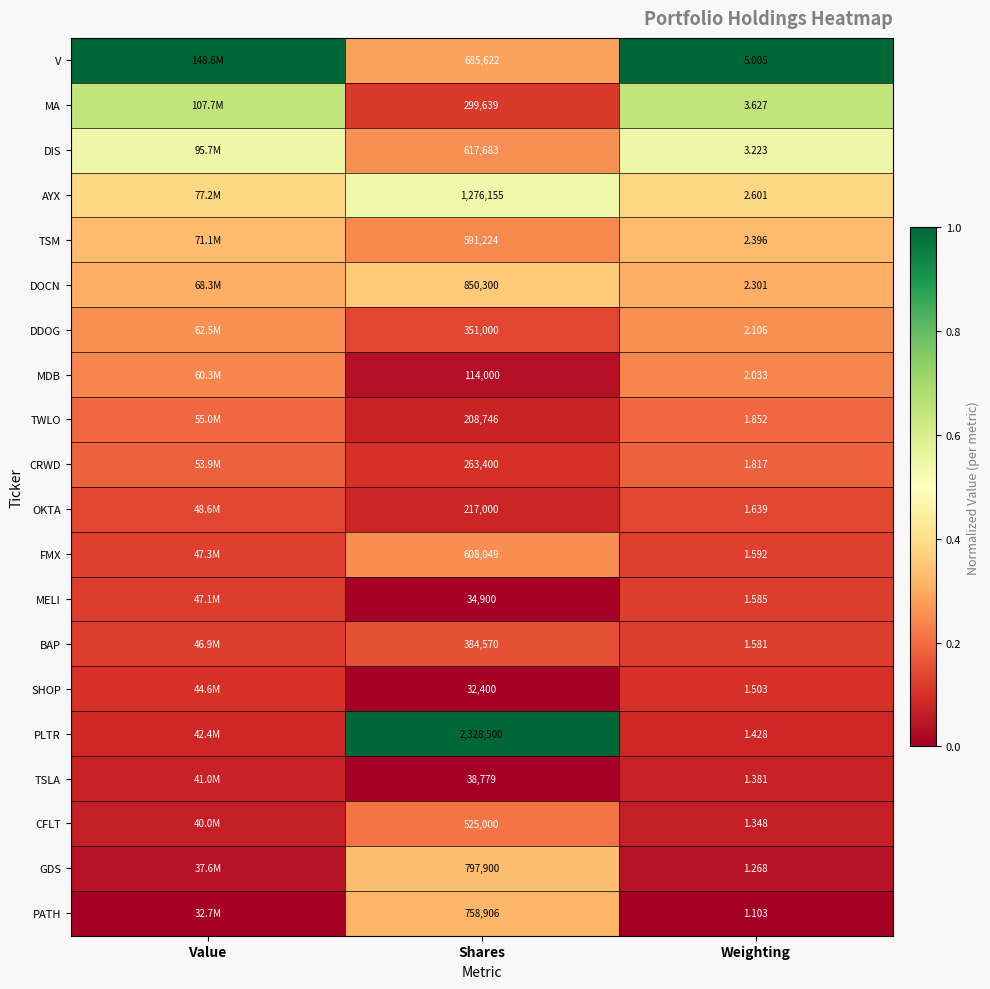

How many series are shown in this chart?

20